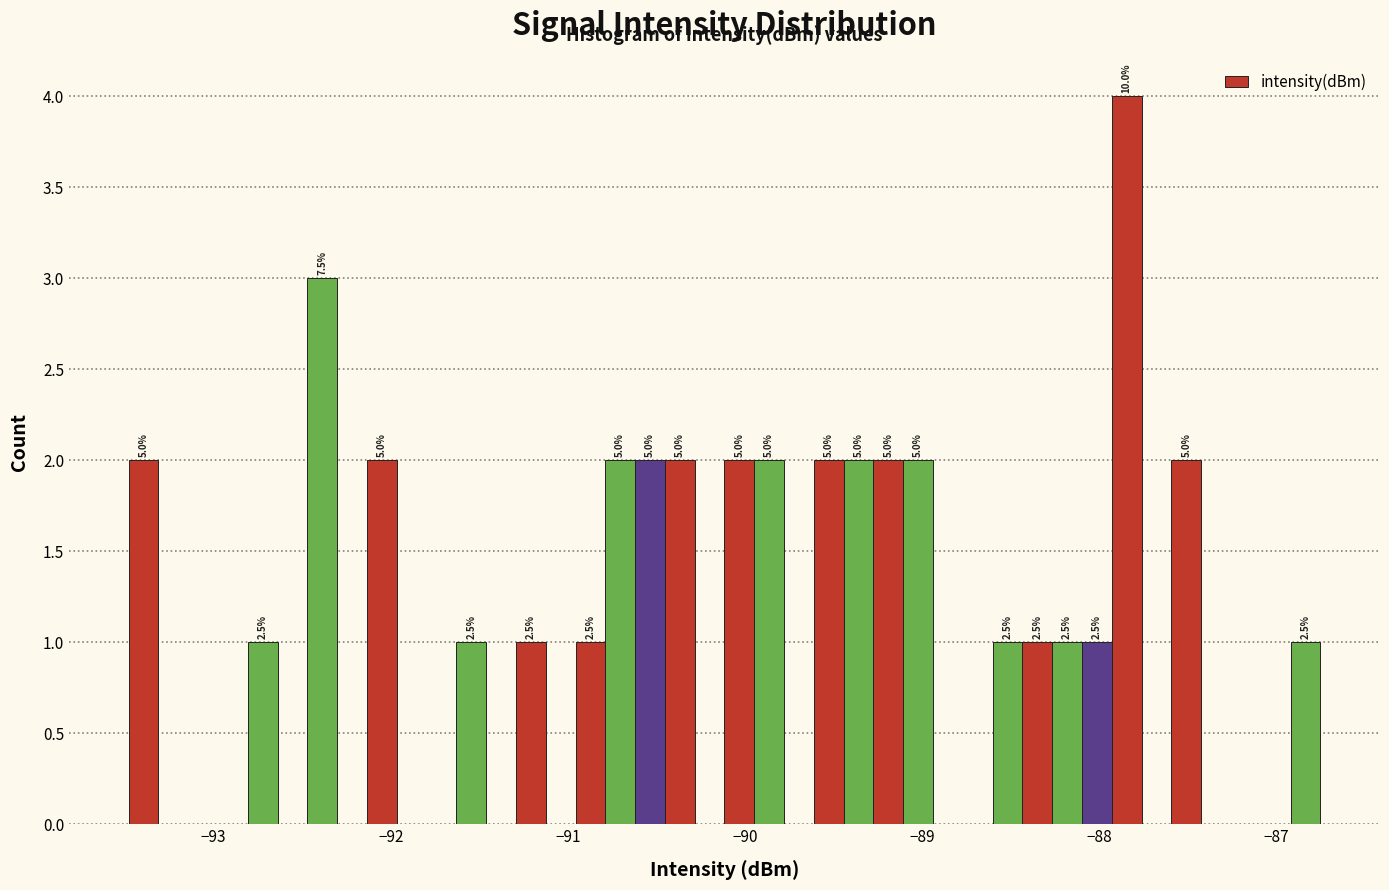

Around what value on the x-axis is the tallest bar? Give the approximate position of its centre, as read against the axis.

-87.8